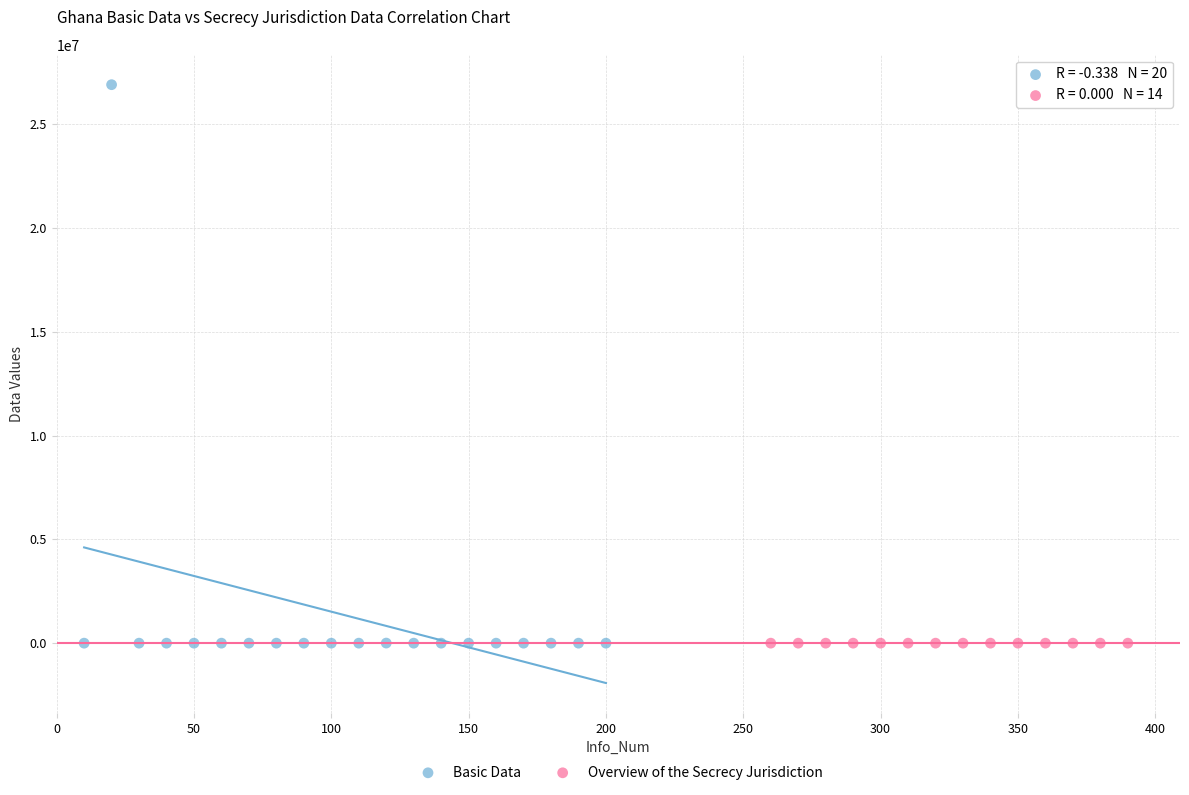

Which series reaches the maximum Y coordinate?

Basic Data